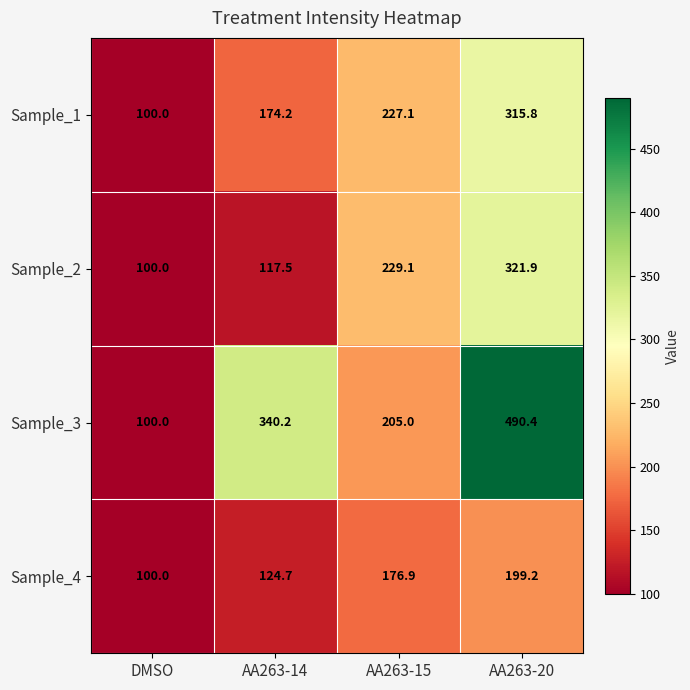

Reading left to right, list all the values displayed in this chart.

Sample_1: 100.0	174.2	227.1	315.8
Sample_2: 100.0	117.5	229.1	321.9
Sample_3: 100.0	340.2	205.0	490.4
Sample_4: 100.0	124.7	176.9	199.2